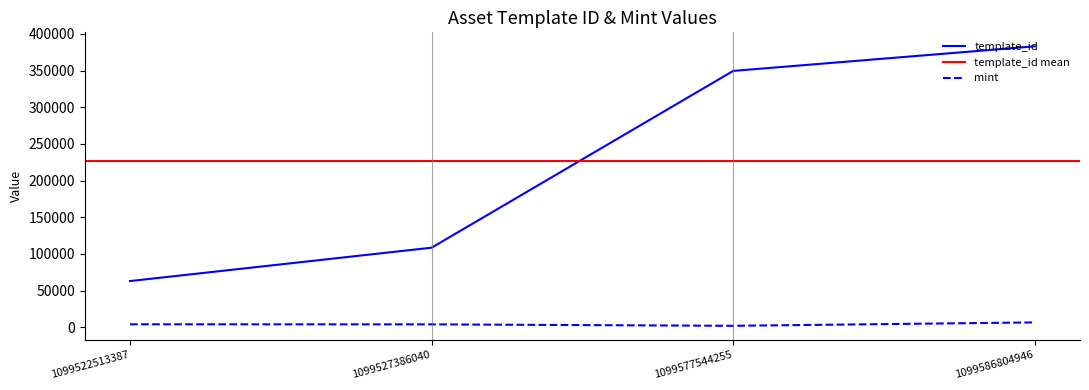

Where does the mint series first go above 4030?

1099586804946